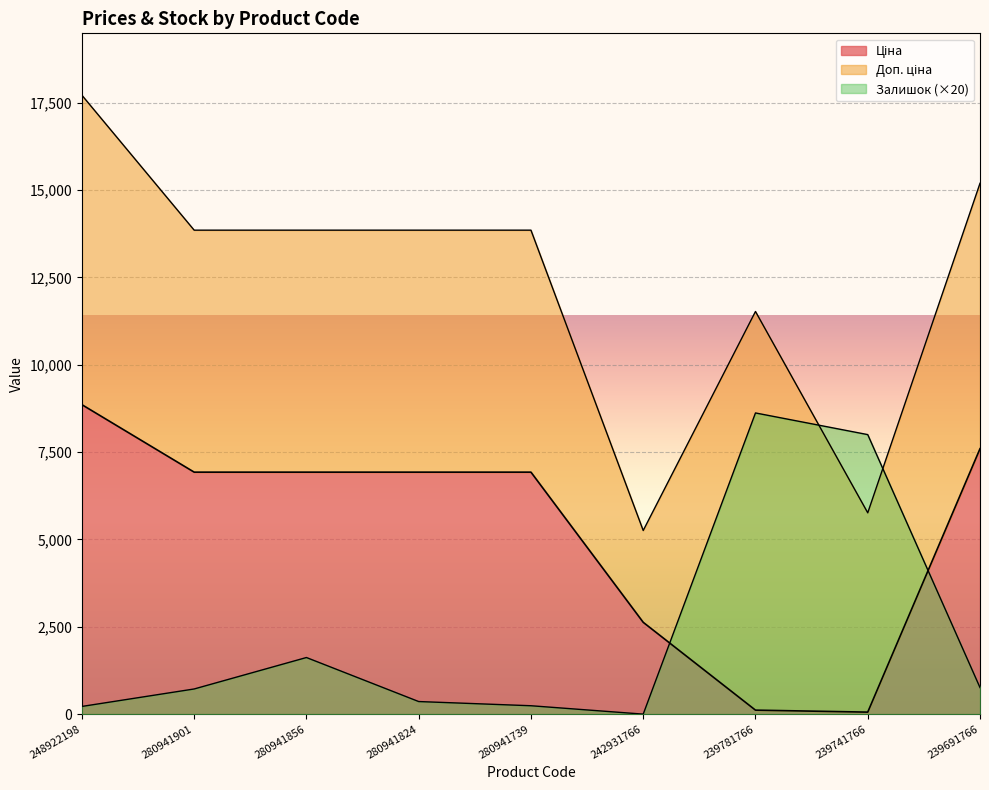

What is the label of the 6th point from the right?

280941824